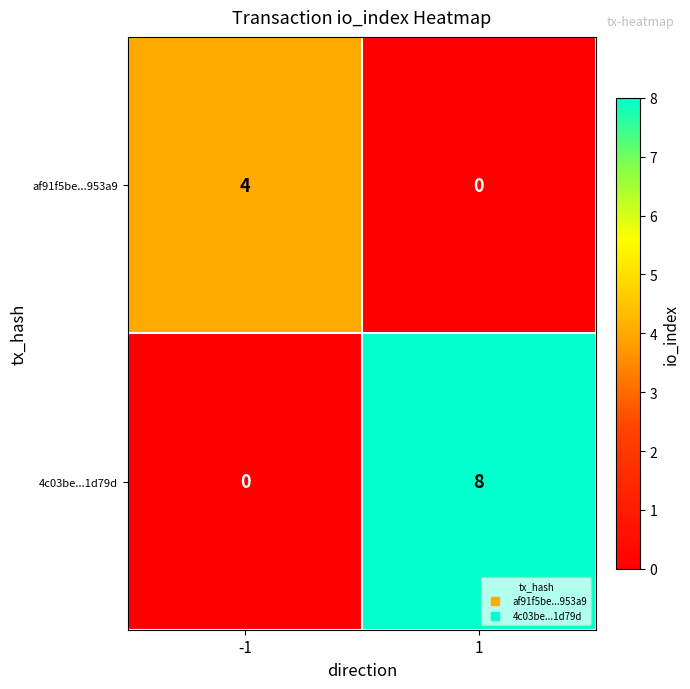

The value of af91f5be...953a9 at 1 is 2. True or false?

False